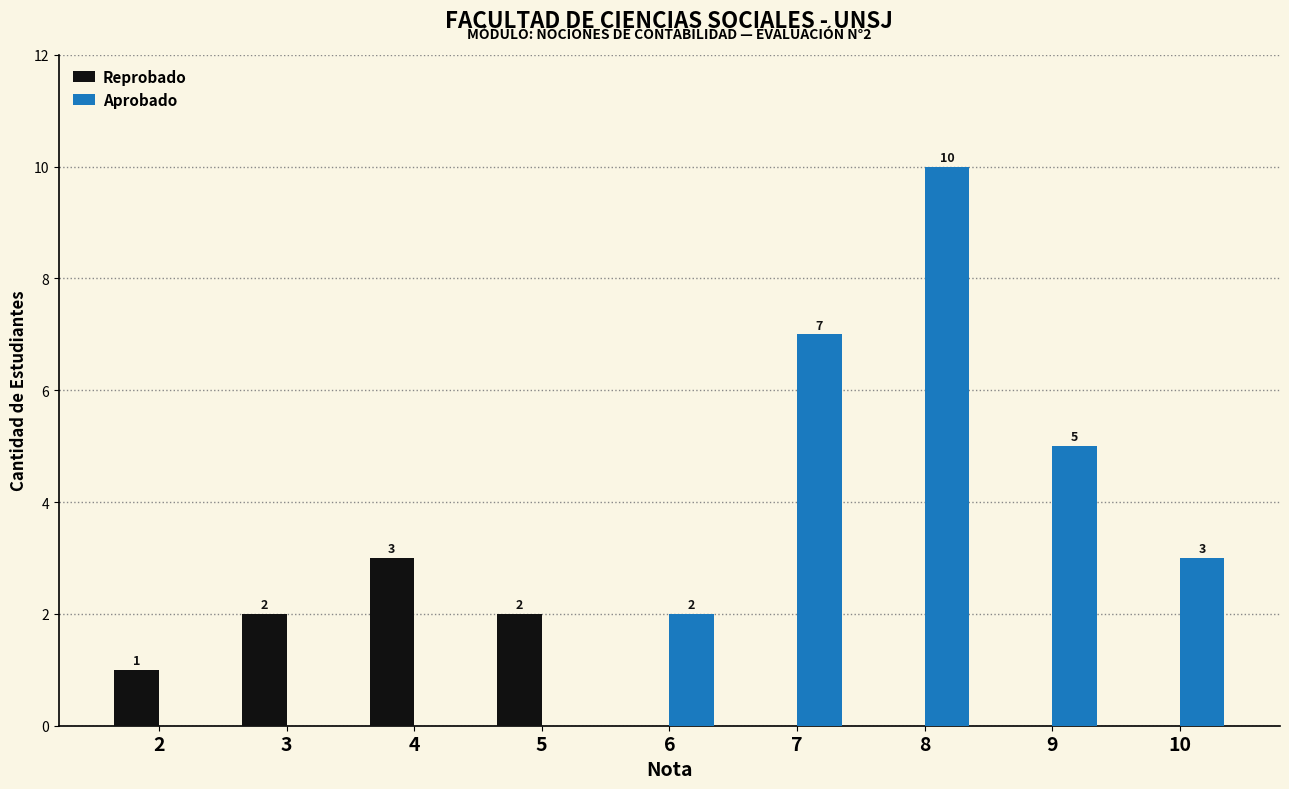

Is it true that Aprobado equals 2 at 7?

False